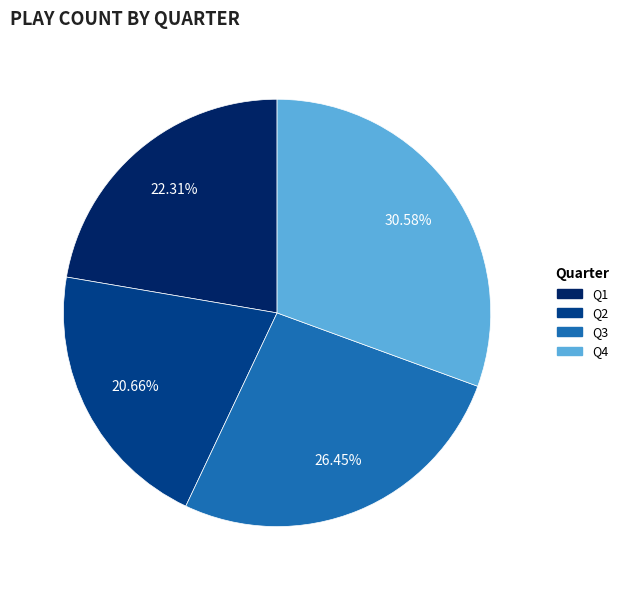

To the nearest percent, what is the average slice percentage?

25%